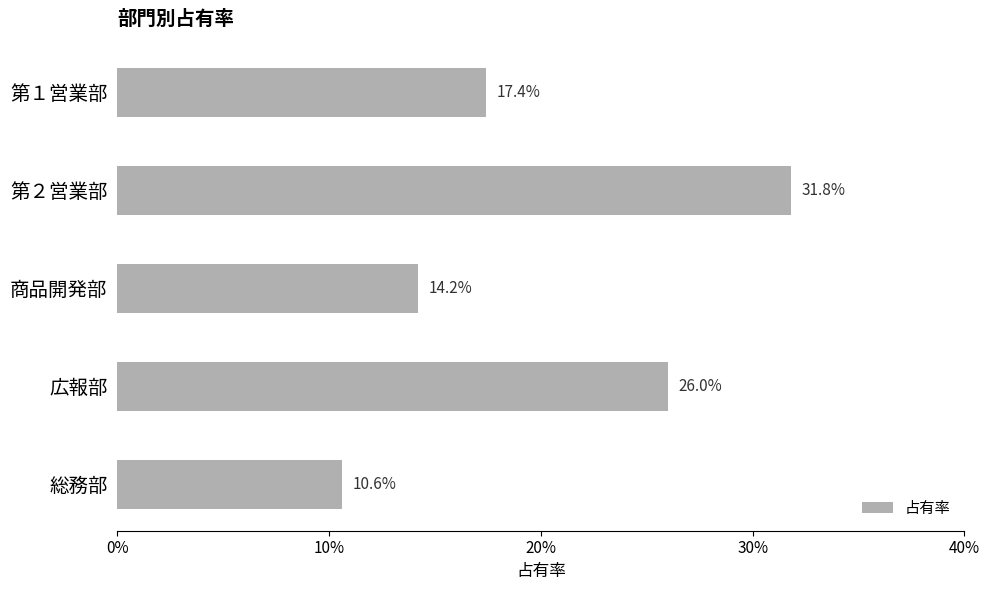

Does the chart contain any negative values?

No